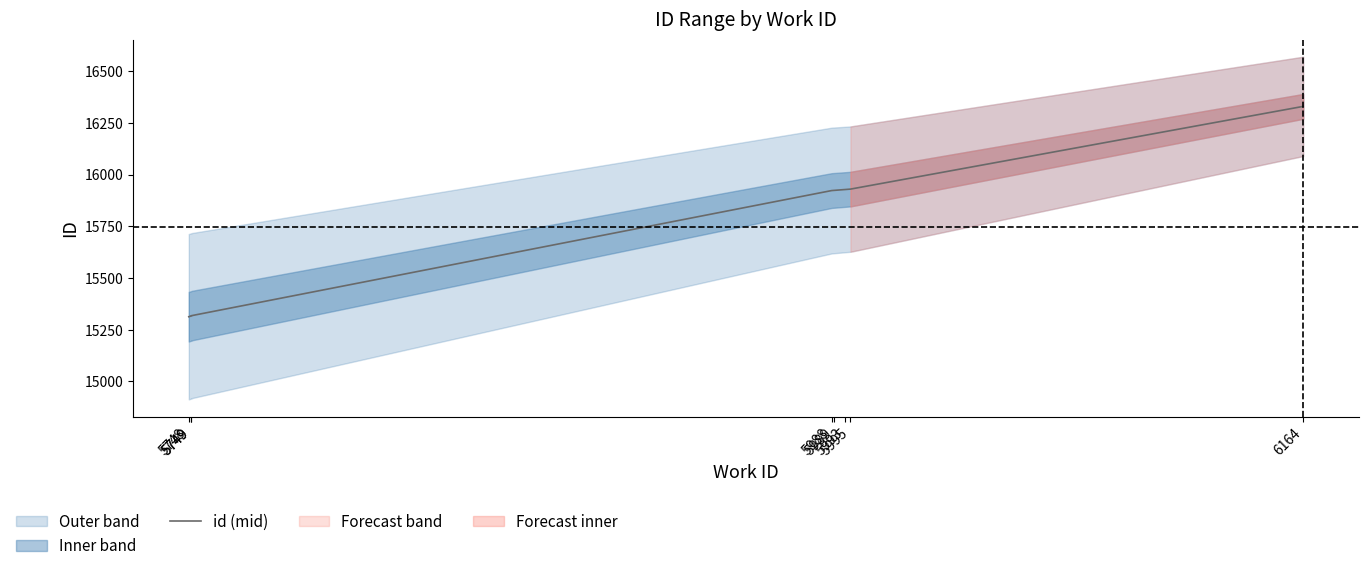

What is the minimum value shown in the chart?

15313